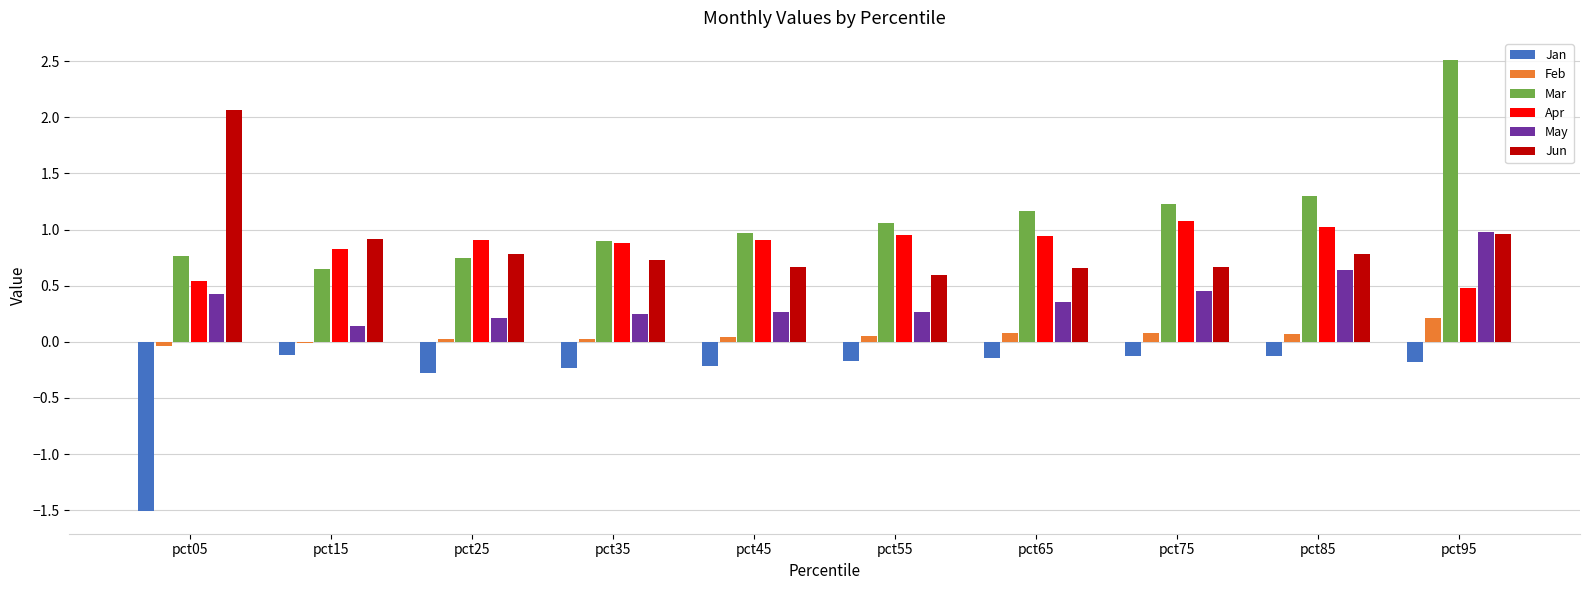

Which series has the largest total across all categories?

Mar